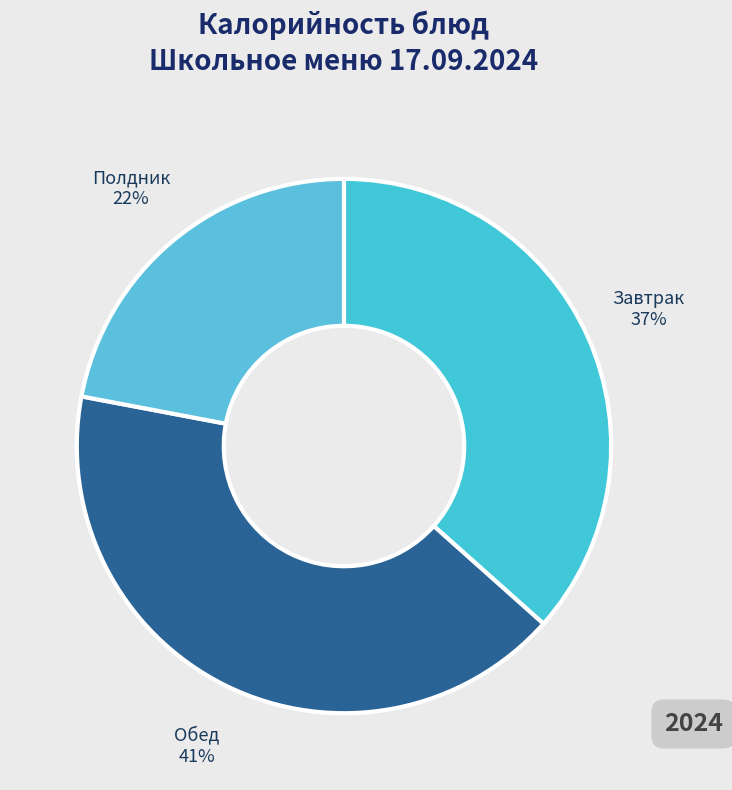

How many slices are in this pie chart?

3